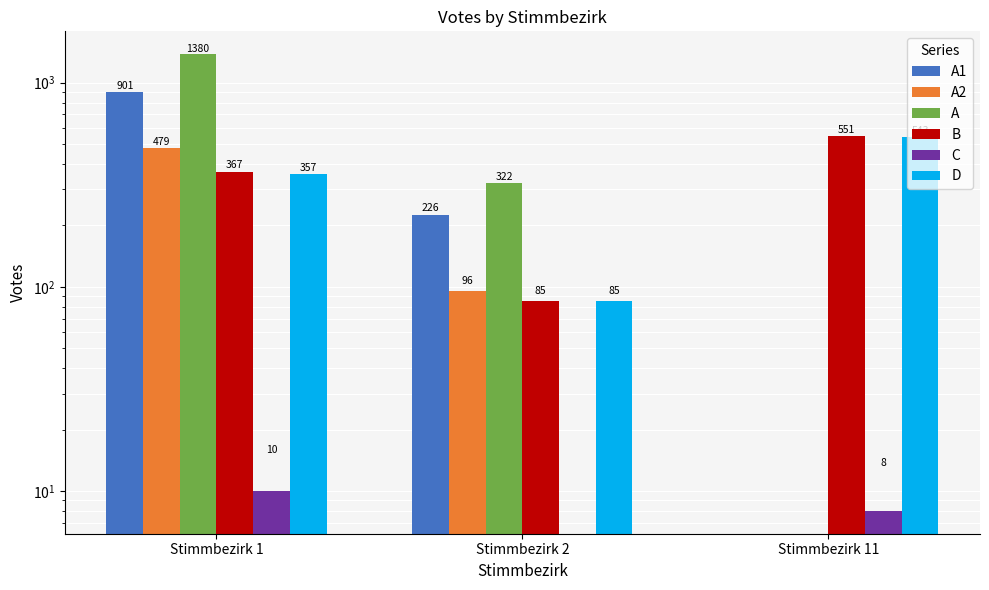

At how many categories does at least one series exceed 666?

1